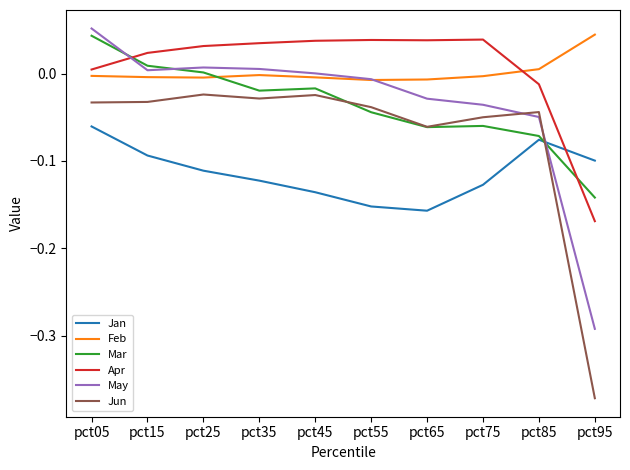

Is it true that Jan equals -0.1 at pct75?

True